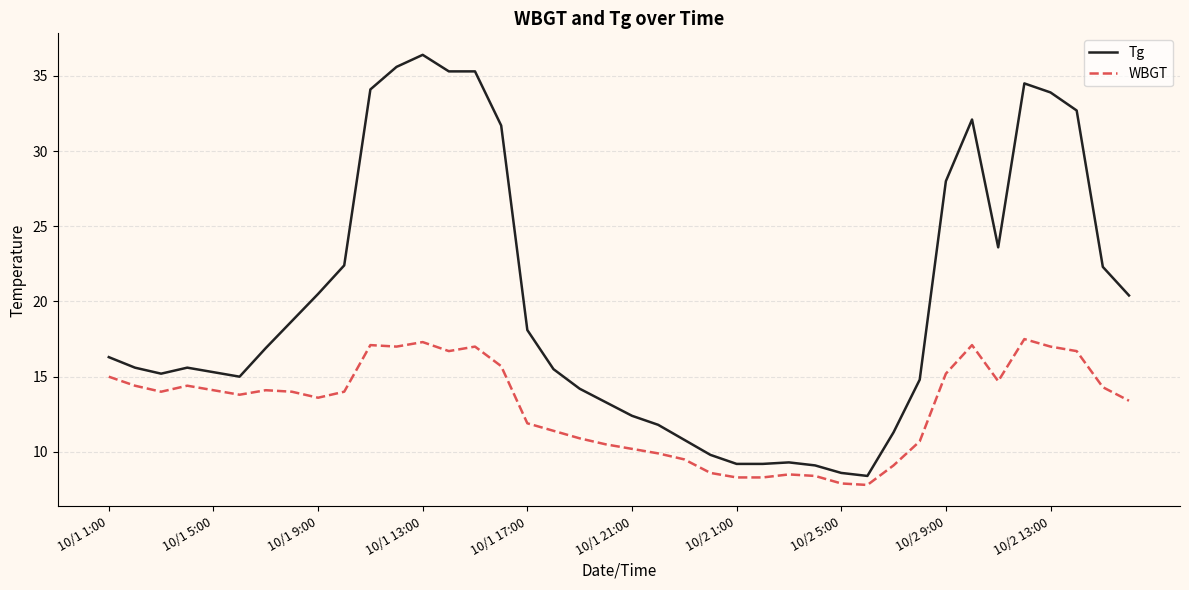

True or false: Tg and WBGT intersect in this chart.

False